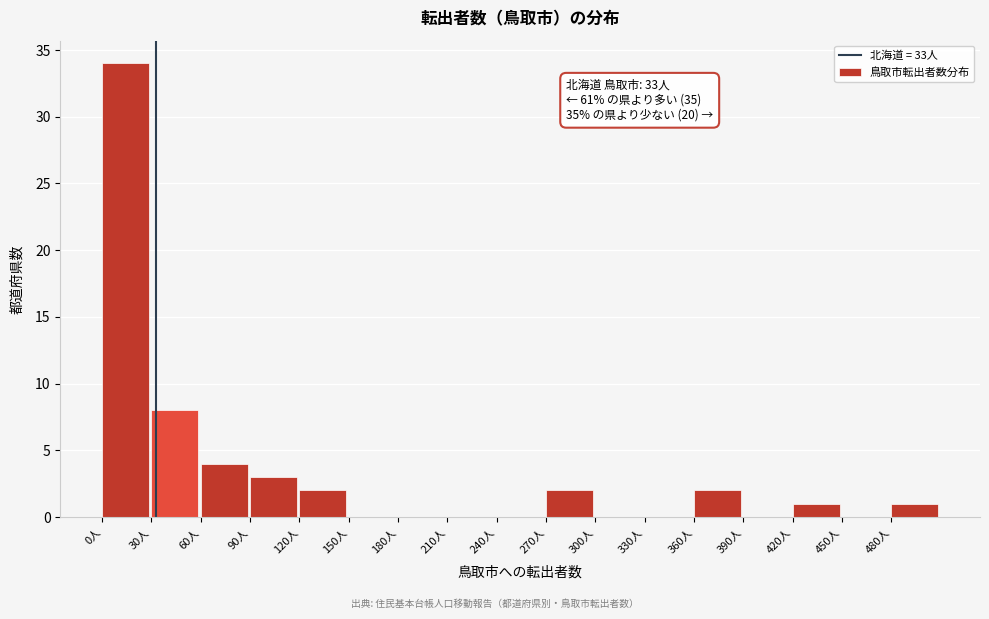

Over which range of the x-axis is the bar tallest?

0 to 30